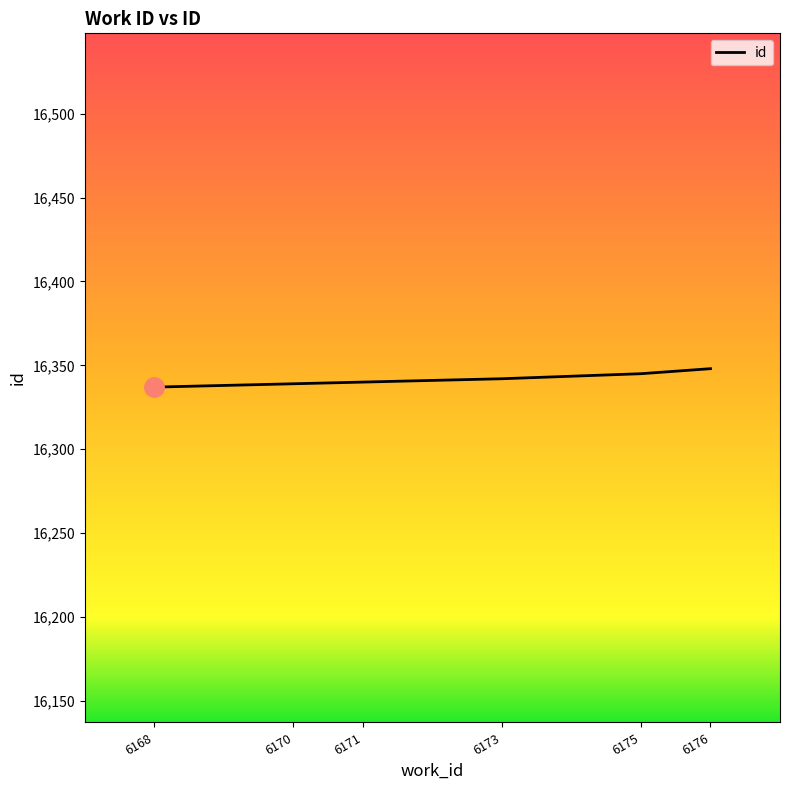

What is the difference between the values at 6176 and 6170?

9